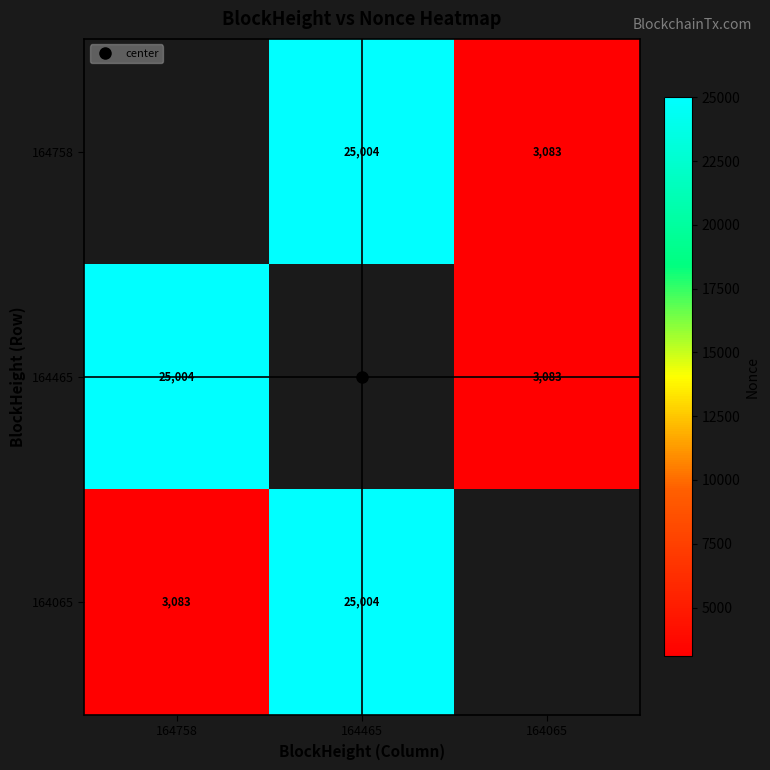

What is the sum of the 164758 values at 164465 and 164065?

28087.0